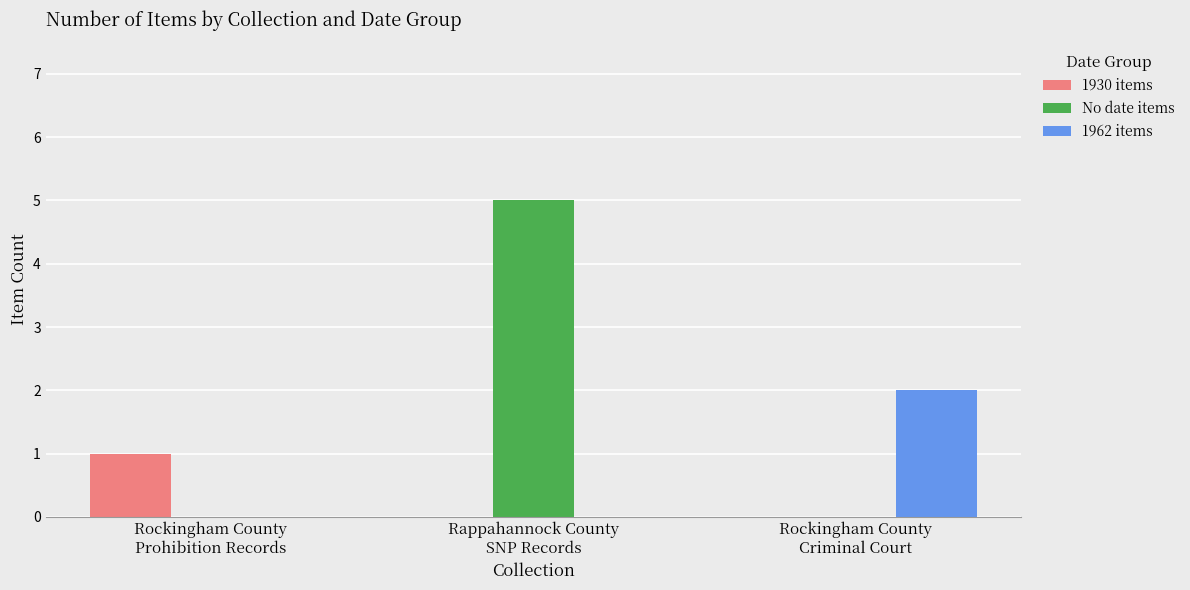

What are all the series names shown in the legend?

1930 items, No date items, 1962 items